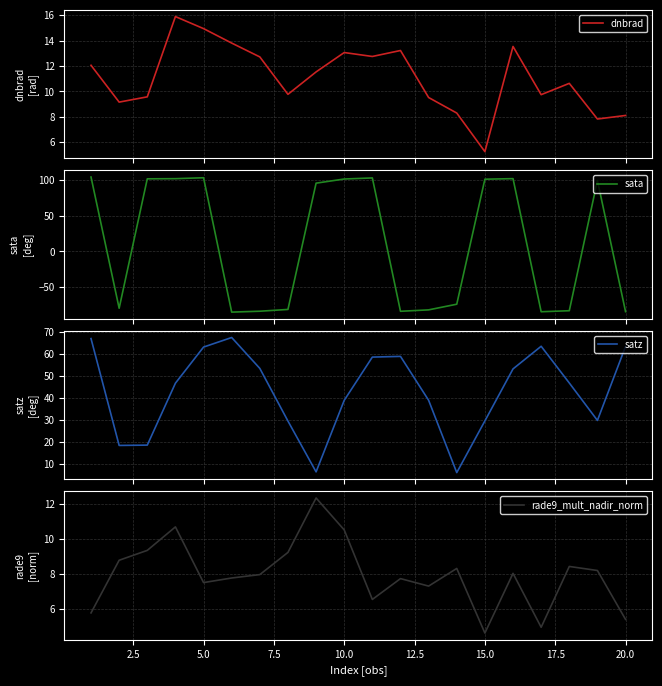

Count the number of data series in this chart.

4